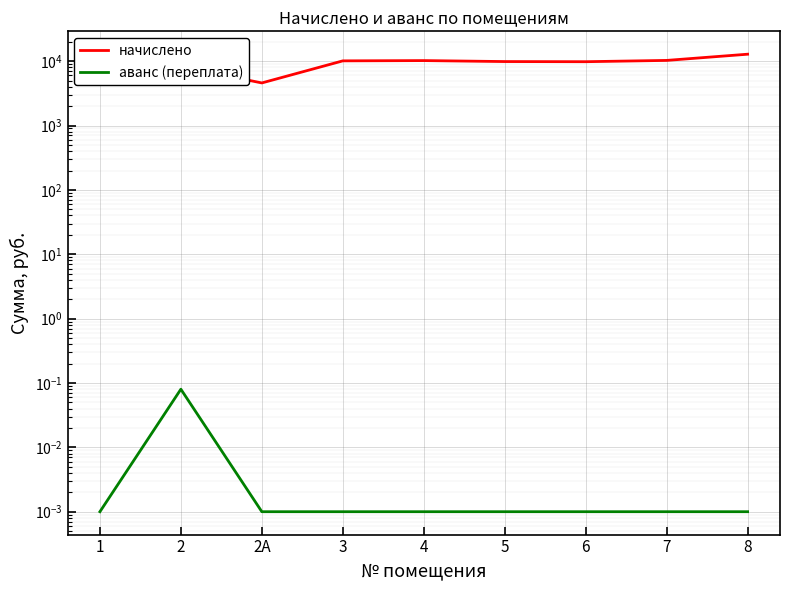

What are all the series names shown in the legend?

начислено, аванс (переплата)